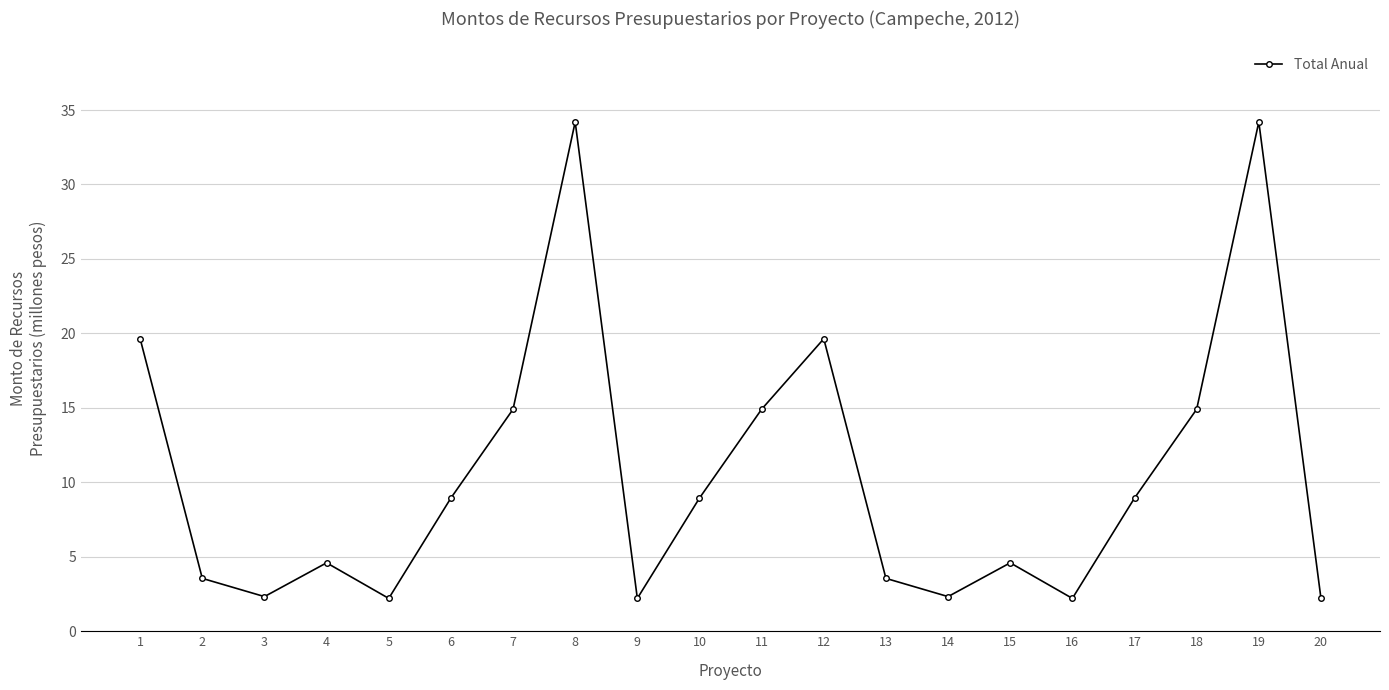

Is it true that the value at 19 is 18.0?

False